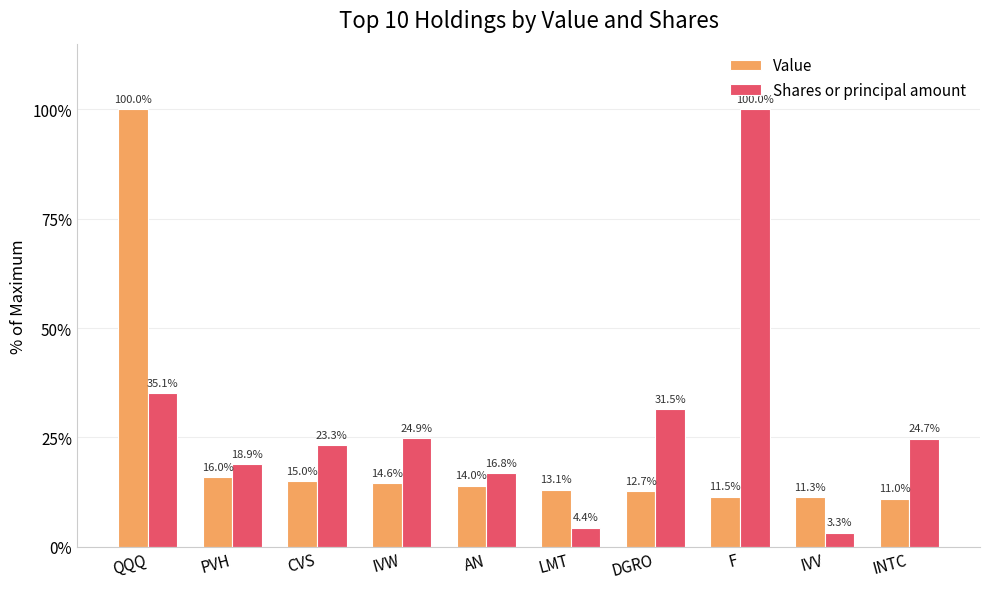

What is the sum of all Value values?

219.2